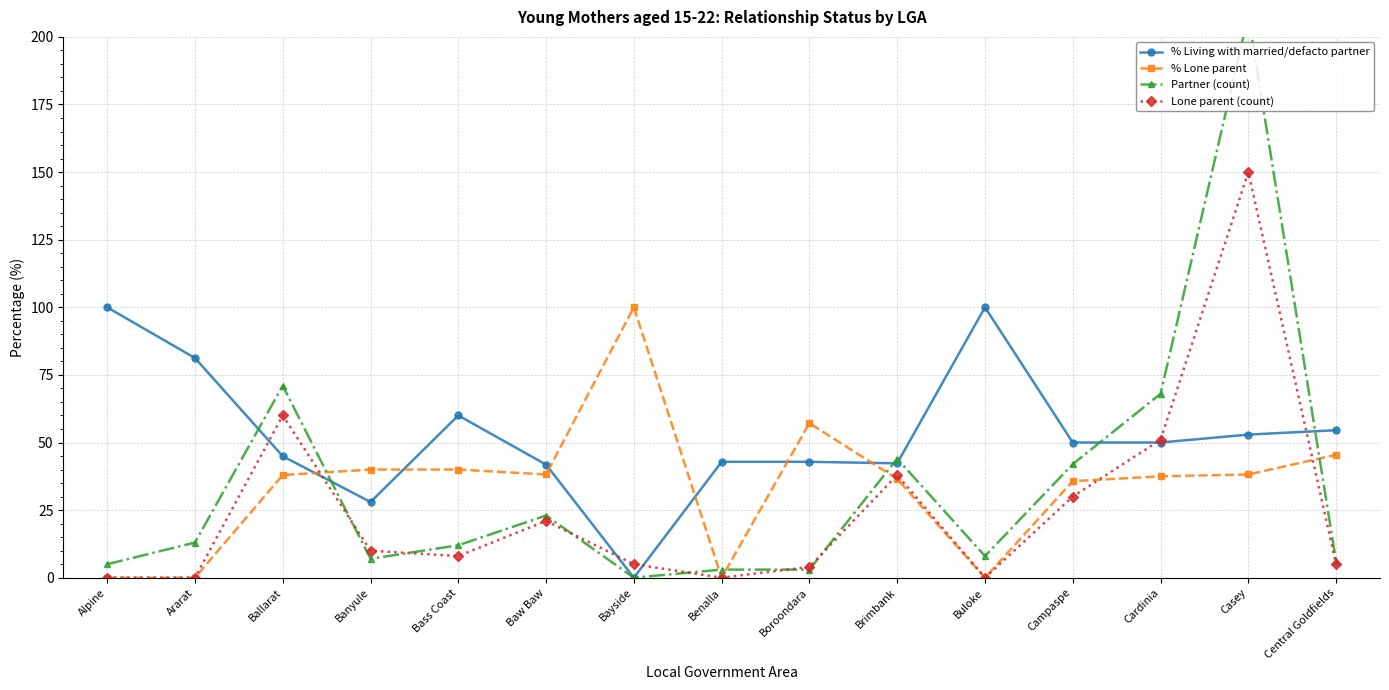

What is the difference between the maximum and minimum values in the % Living with married/defacto partner series?

100.0